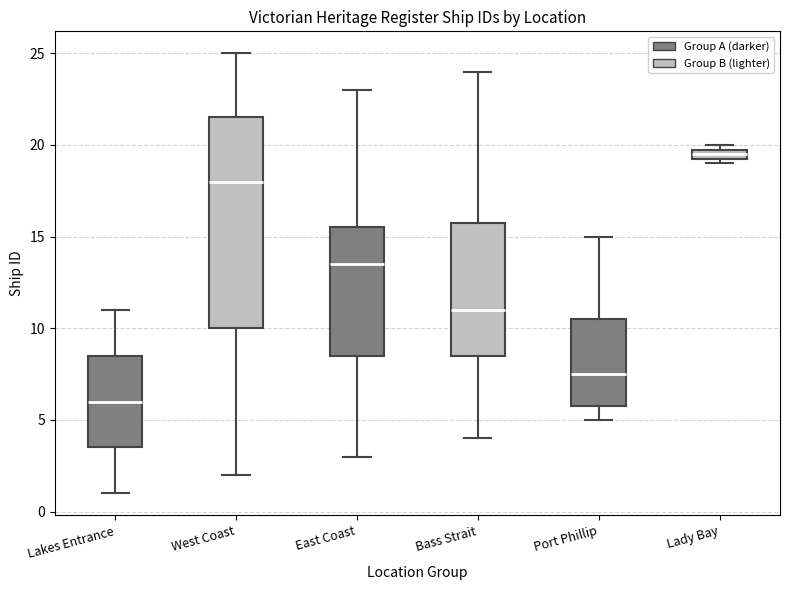

Which box's median line is the highest?

Lady Bay